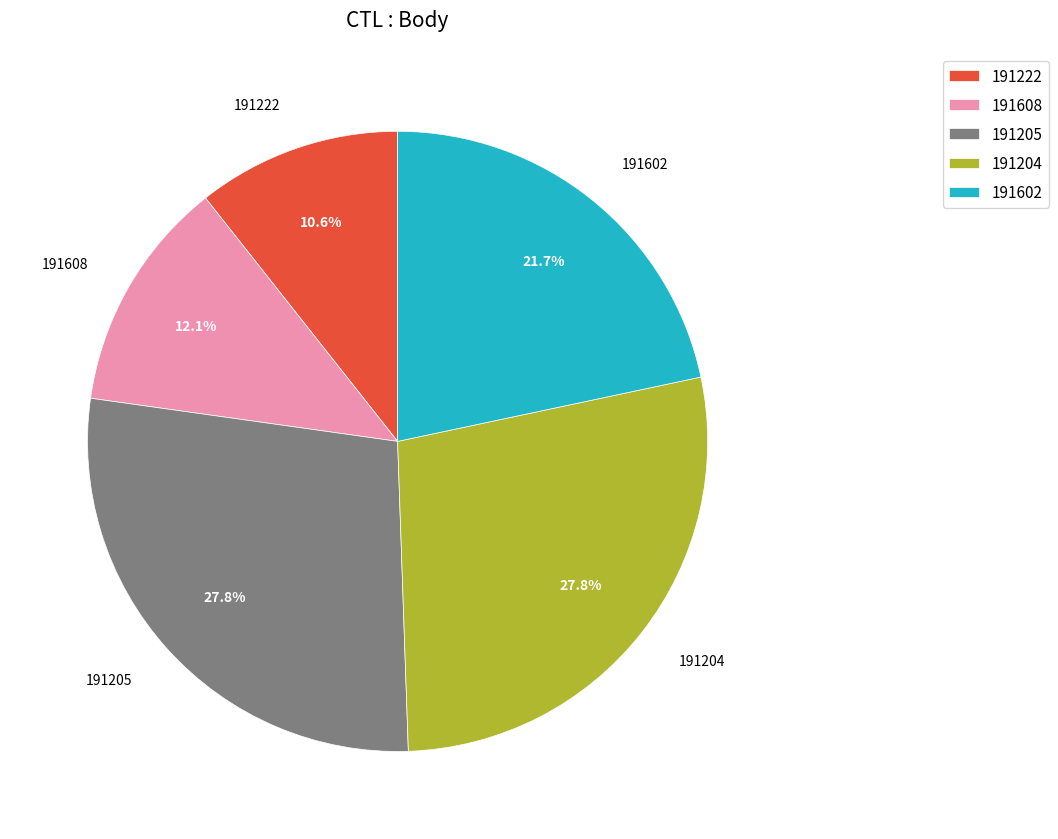

Which has a higher value, 191602 or 191204?

191204